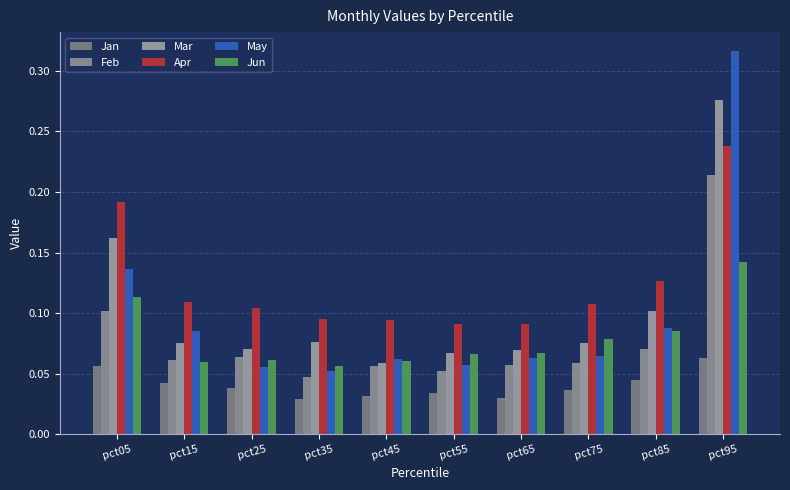

What is the difference between the maximum and minimum values in the Feb series?

0.2